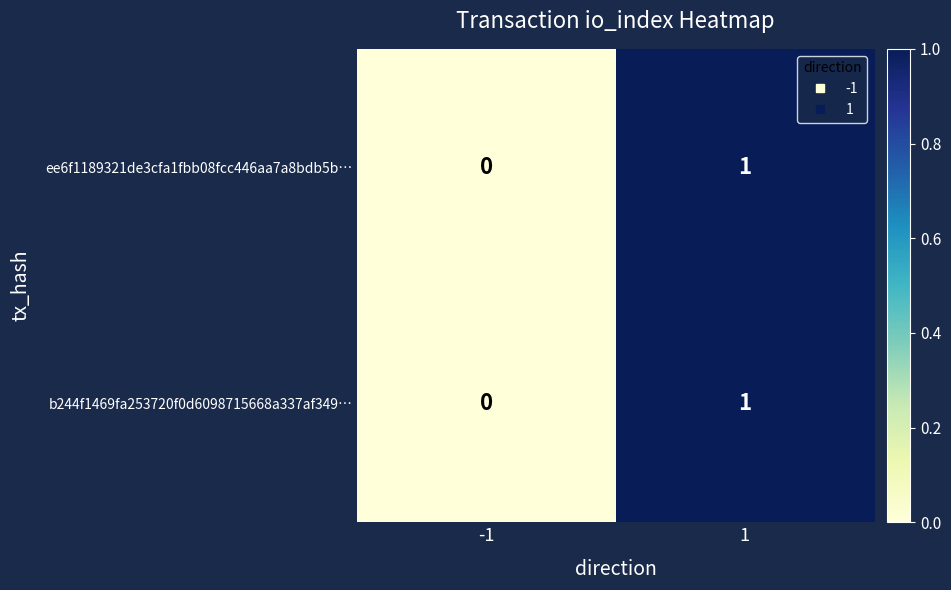

List the labels in order of ee6f1189321de3cfa1fbb08fcc446aa7a8bdb5b… value, smallest first.

-1, 1